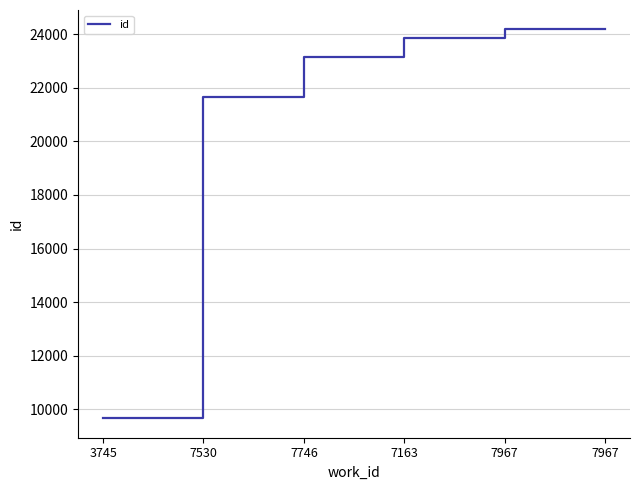

How many distinct data groups are displayed?

1